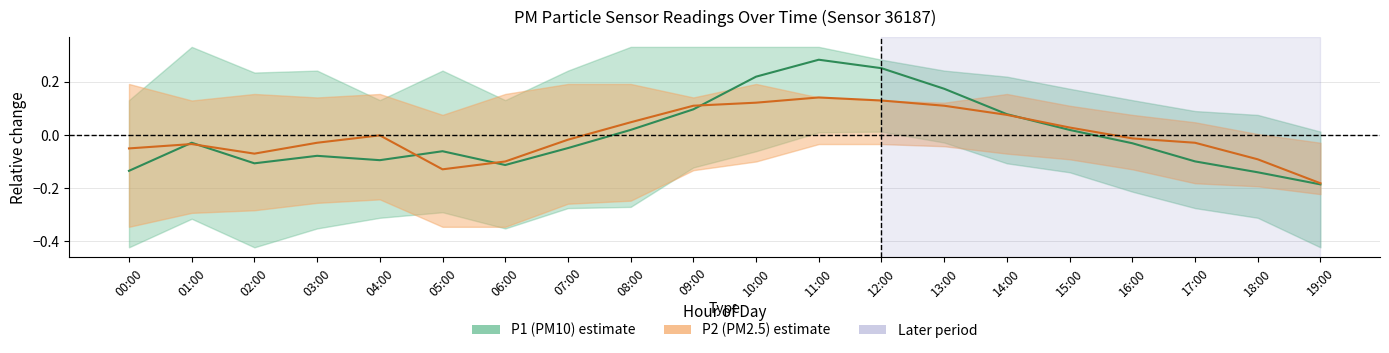

Where is the first local maximum for P1 center?

01:00